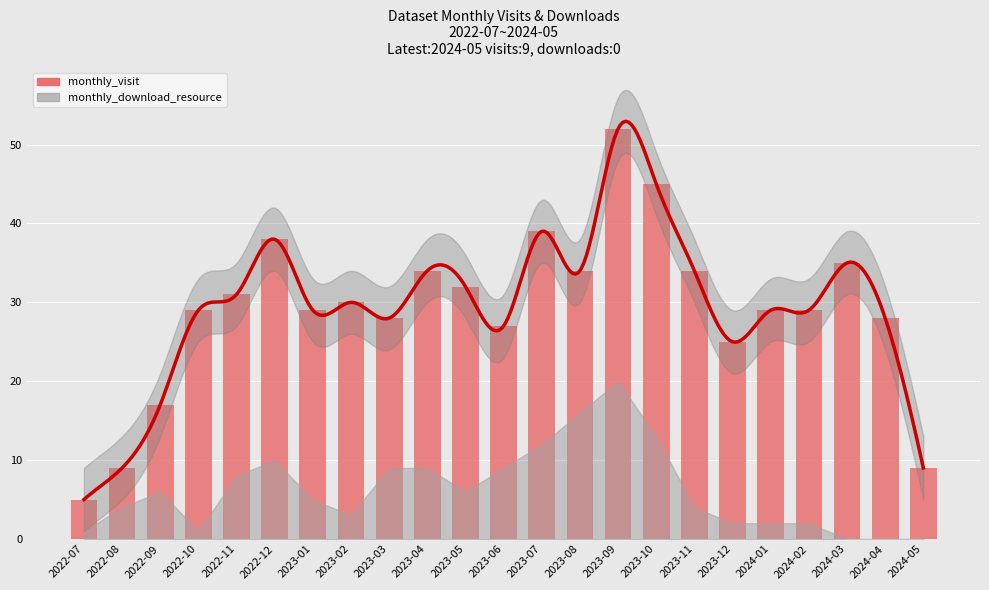

Is it true that the value at 2023-06 is 9?

False